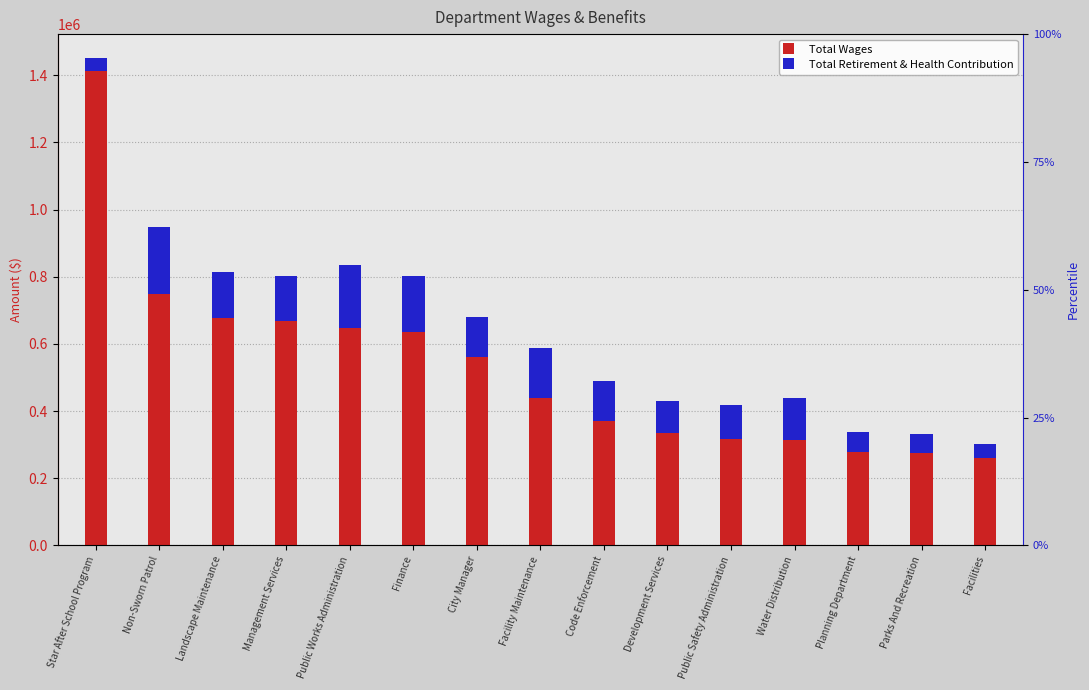

Reading left to right, what are all the values shown in this chart?

Total Wages: Star After School Program=1411903	Non-Sworn Patrol=748417	Landscape Maintenance=675753	Management Services=669041	Public Works Administration=645979	Finance=635611	City Manager=560858	Facility Maintenance=437415	Code Enforcement=370887	Development Services=335855	Public Safety Administration=315597	Water Distribution=312461	Planning Department=277394	Parks And Recreation=274660	Facilities=259810
Total Retirement & Health Contribution: Star After School Program=38202	Non-Sworn Patrol=199777	Landscape Maintenance=137863	Management Services=132000	Public Works Administration=187612	Finance=167830	City Manager=118762	Facility Maintenance=150467	Code Enforcement=118262	Development Services=93231	Public Safety Administration=103194	Water Distribution=125877	Planning Department=59160	Parks And Recreation=56079	Facilities=41351